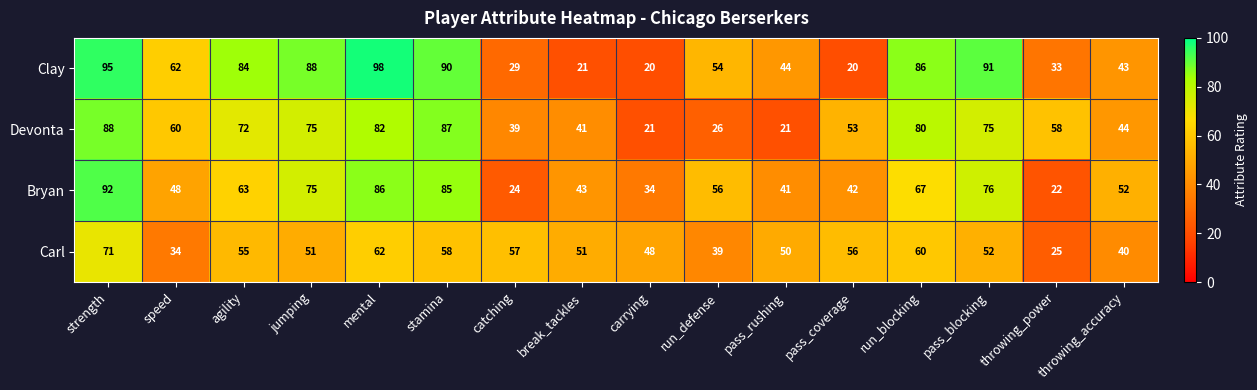

What is the sum of the Bryan values at carrying and pass_rushing?

75